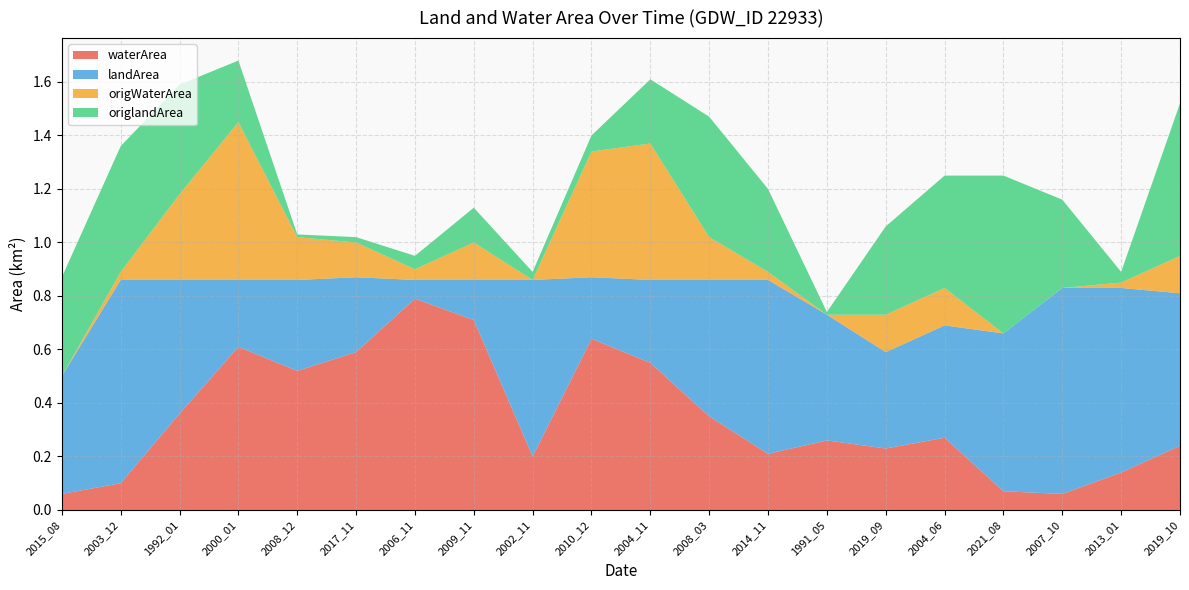

Reading left to right, extract all data points from this chart.

waterArea: 0.1	0.1	0.4	0.6	0.5	0.6	0.8	0.7	0.2	0.6	0.6	0.3	0.2	0.3	0.2	0.3	0.1	0.1	0.1	0.2
landArea: 0.4	0.8	0.5	0.2	0.3	0.3	0.1	0.1	0.7	0.2	0.3	0.5	0.7	0.5	0.4	0.4	0.6	0.8	0.7	0.6
origWaterArea: 0.0	0.0	0.3	0.6	0.2	0.1	0.0	0.1	0.0	0.5	0.5	0.2	0.0	0.0	0.1	0.1	0.0	0.0	0.0	0.1
origlandArea: 0.4	0.5	0.4	0.2	0.0	0.0	0.1	0.1	0.0	0.1	0.2	0.5	0.3	0.0	0.3	0.4	0.6	0.3	0.0	0.6